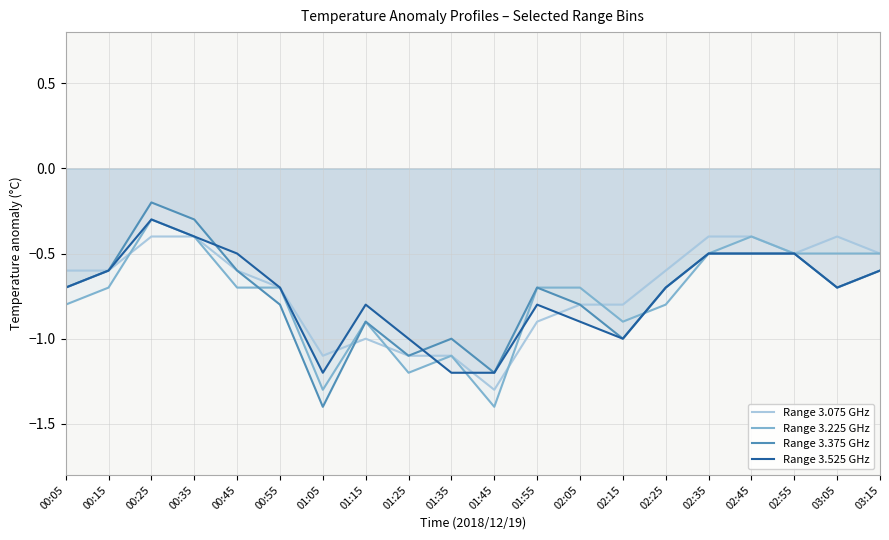

Which has a higher value, 01:25 or 00:45?

00:45